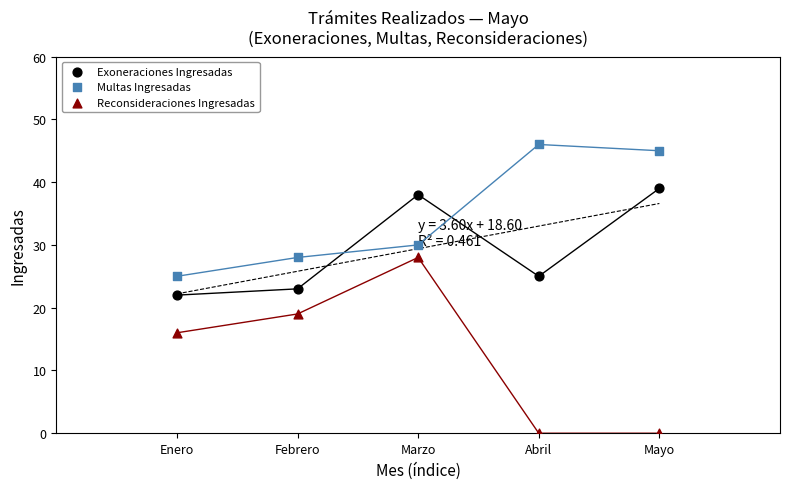

Which series has the widest spread of Y values?

Reconsideraciones Ingresadas